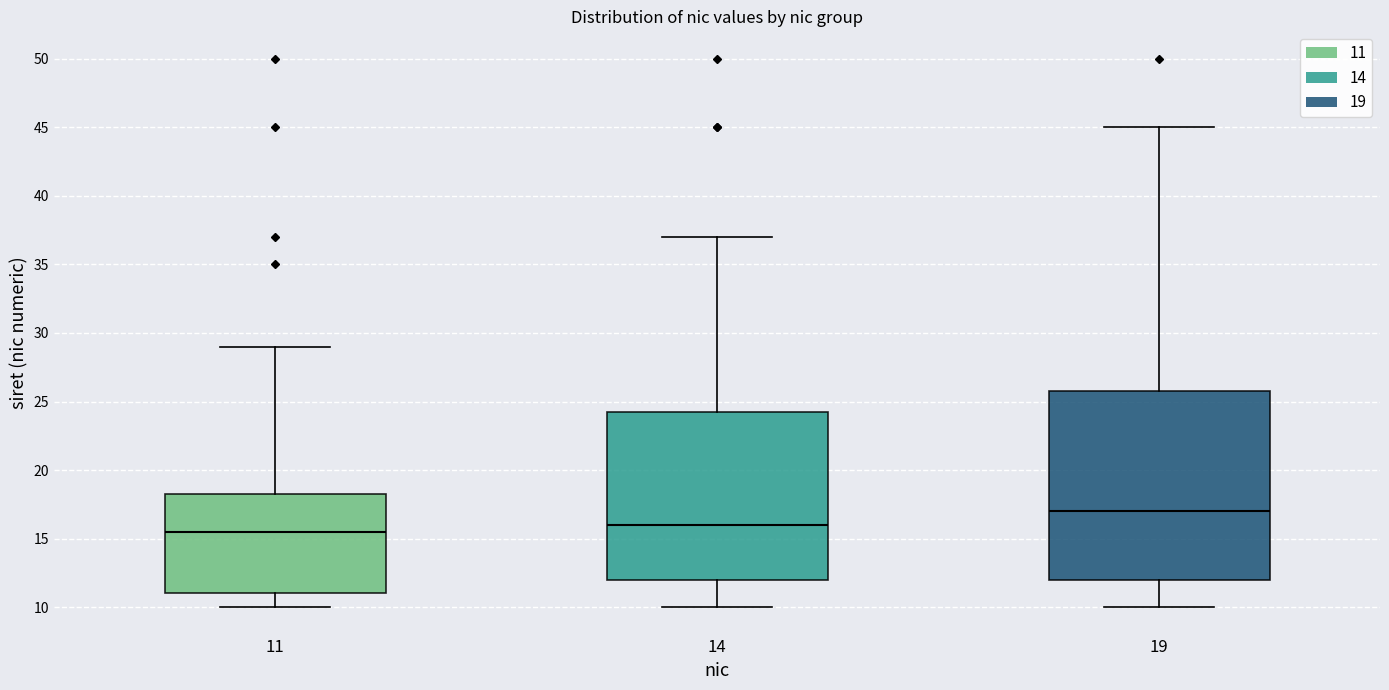

Reading left to right, transcribe this box plot: for each box, give where its median line is, the range the box spans, and where its two whiskers end, as read against the y-axis. The values are not printed on the chart, so give them approximately, as read against the axis.

11: median 15.5, box 11.0 to 18.5, whiskers 10.0 to 29.0
14: median 16.0, box 12.0 to 24.5, whiskers 10.0 to 37.0
19: median 17.0, box 12.0 to 26.0, whiskers 10.0 to 45.0